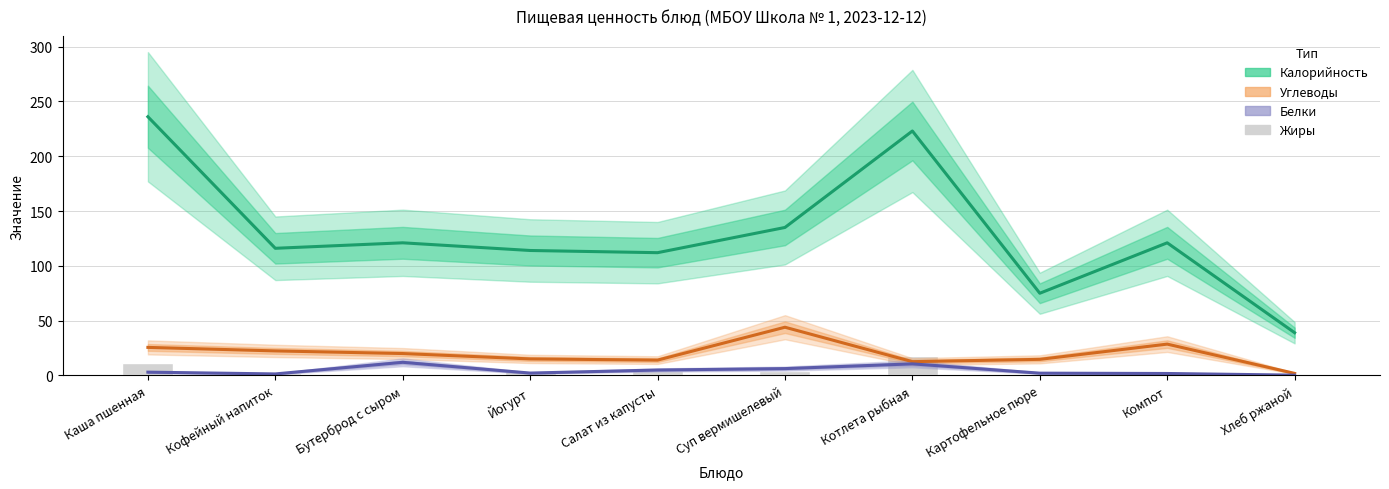

Rank the series by their maximum value, from lowest to highest.

Белки, Жиры, Углеводы, Калорийность